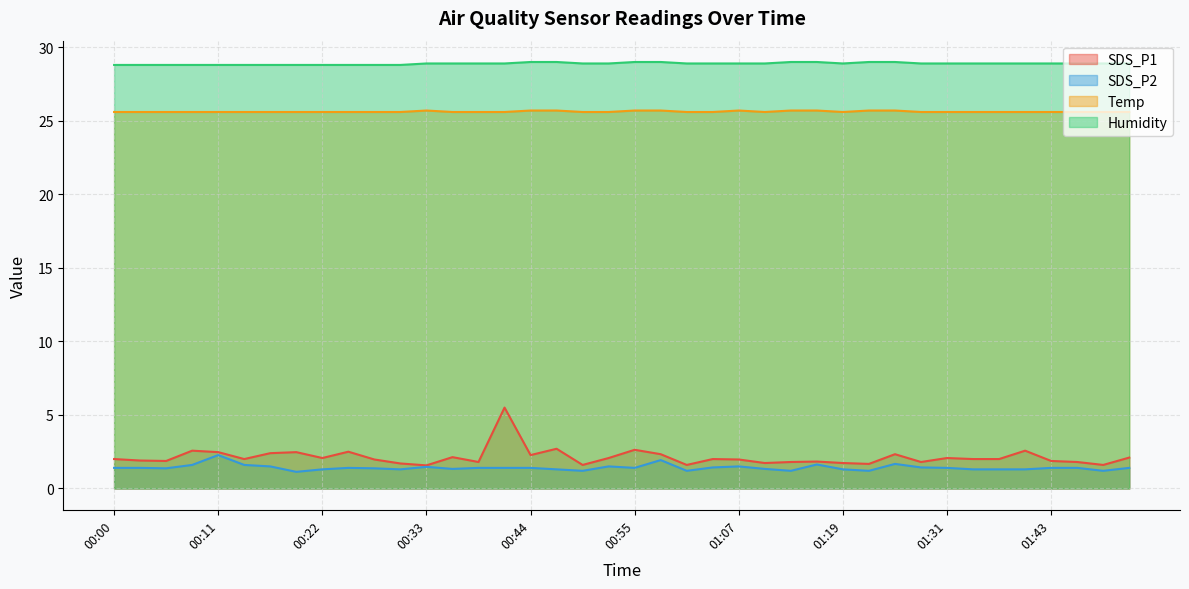

What is the approximate value of Humidity at 01:40?

28.9